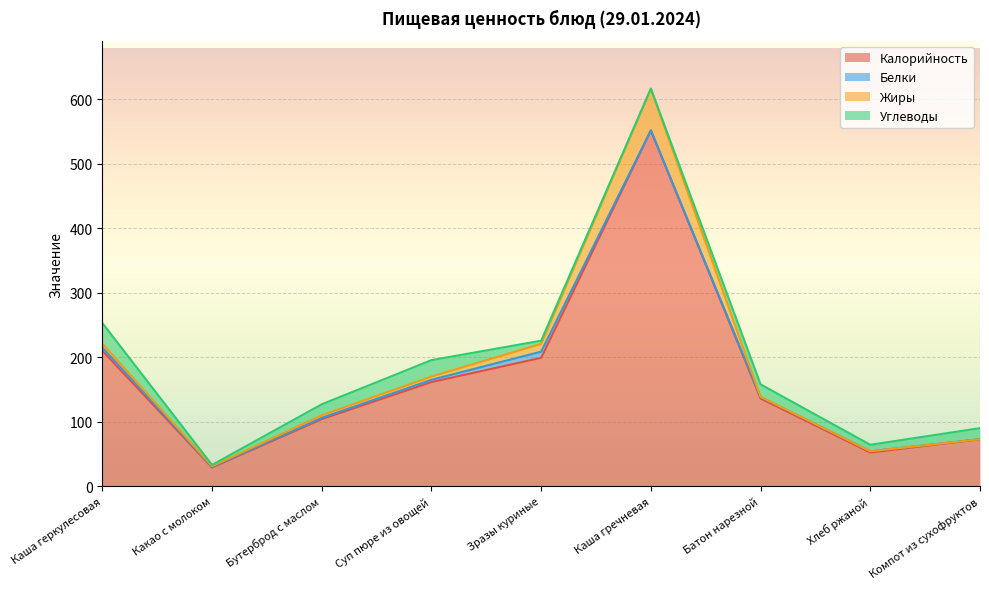

Where is the first local minimum for Калорийность?

Какао с молоком